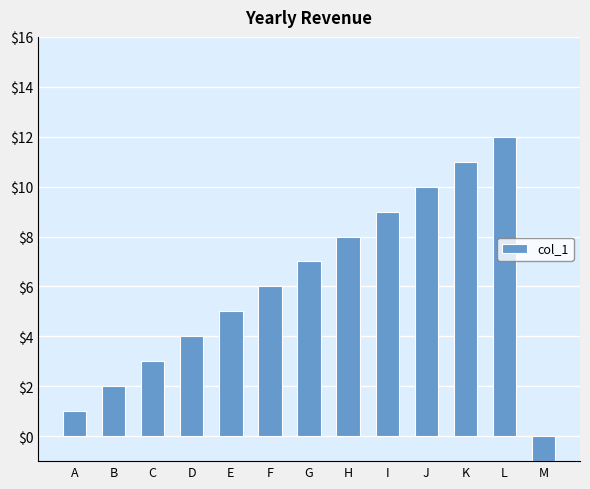

What is the change in value from A to G?

+6